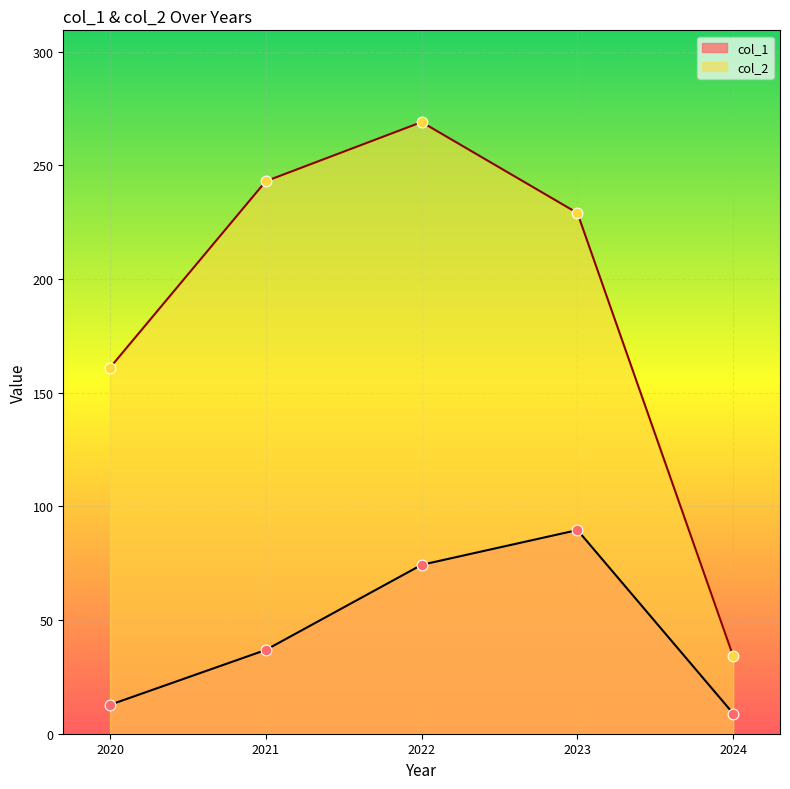

Is the value of col_1 at 2021 greater than the value of col_2 at 2022?

No